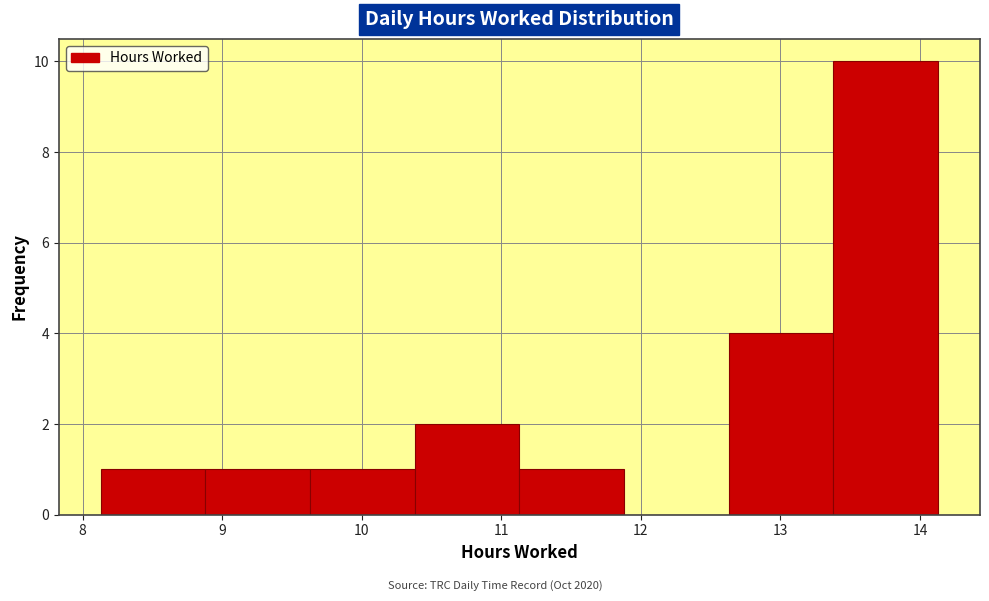

Reading left to right, transcribe this chart: for each bar, give the range it covers on the x-axis and its height. Neither the bar edges nor the heights are printed on the chart, so give them approximately, as read against the axes.

8.13 to 8.88: 1
8.88 to 9.63: 1
9.63 to 10.38: 1
10.38 to 11.13: 2
11.13 to 11.88: 1
11.88 to 12.63: 0
12.63 to 13.38: 4
13.38 to 14.13: 10